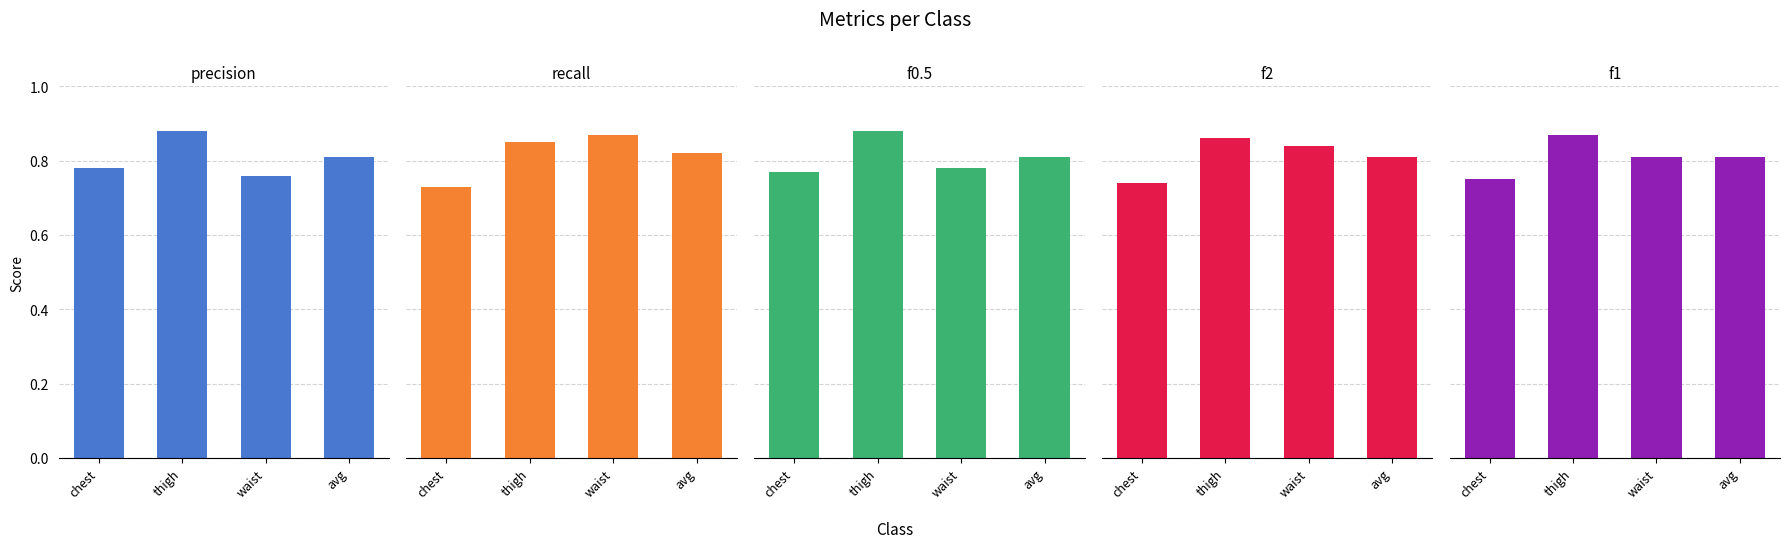

Reading left to right, list all the values displayed in this chart.

precision: chest=0.8	thigh=0.9	waist=0.8	avg=0.8
recall: chest=0.7	thigh=0.8	waist=0.9	avg=0.8
f0.5: chest=0.8	thigh=0.9	waist=0.8	avg=0.8
f2: chest=0.7	thigh=0.9	waist=0.8	avg=0.8
f1: chest=0.8	thigh=0.9	waist=0.8	avg=0.8